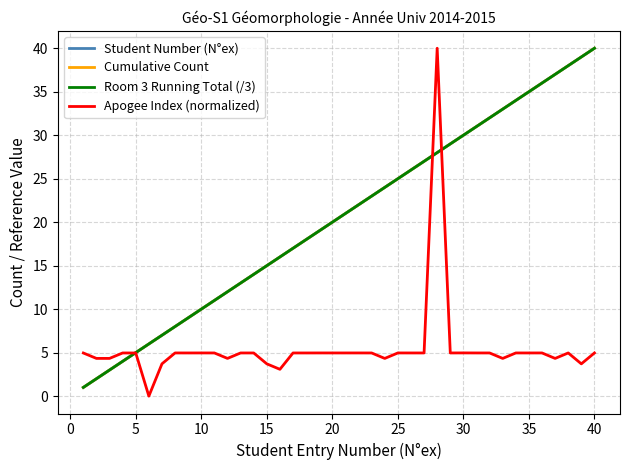

What is the sum of all Room 3 Running Total (/3) values?

820.0